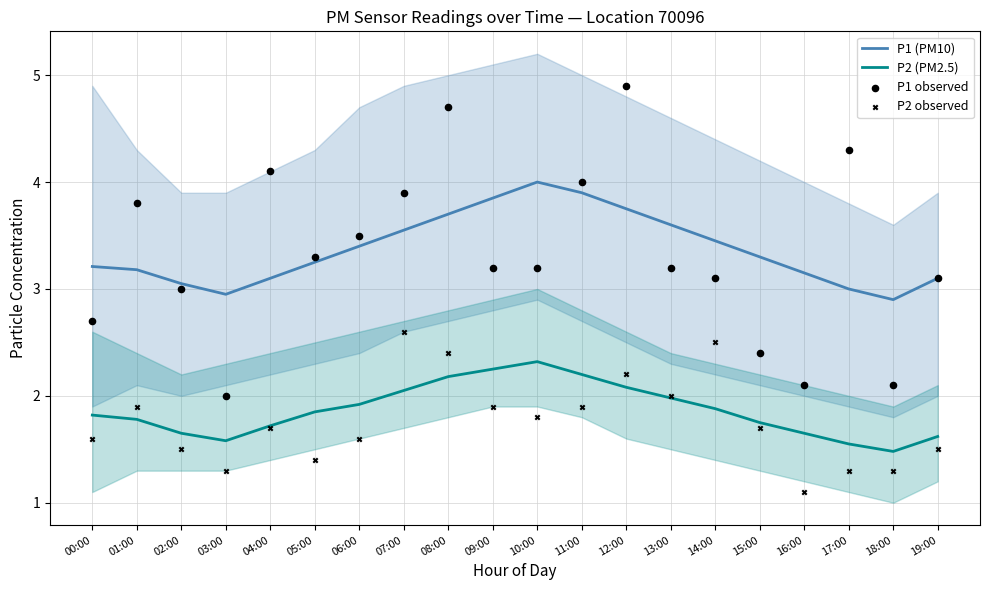

Which series has the largest Y range (max minus min)?

P1 observed